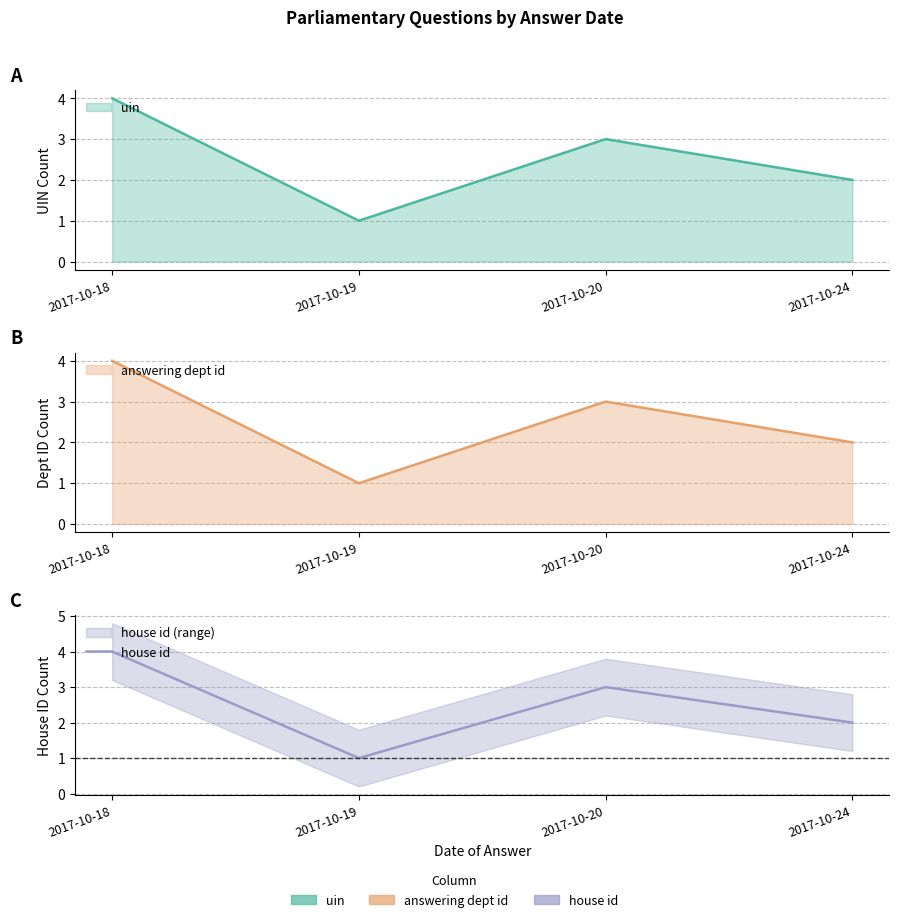

Where is the first local maximum?

2017-10-20